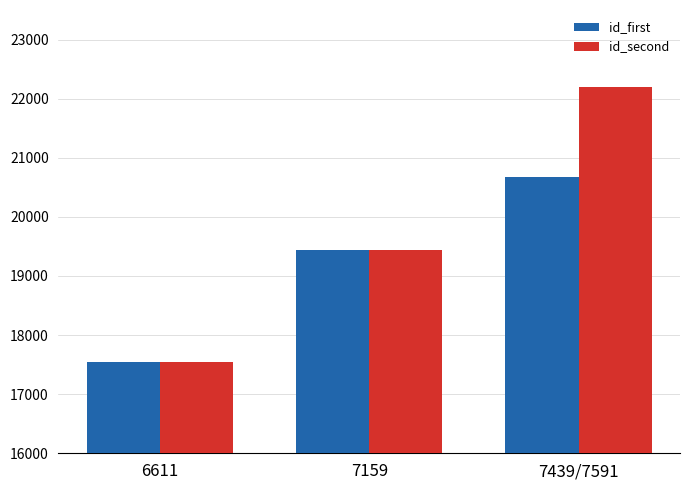

Rank the series by their average value, from lowest to highest.

id_first, id_second